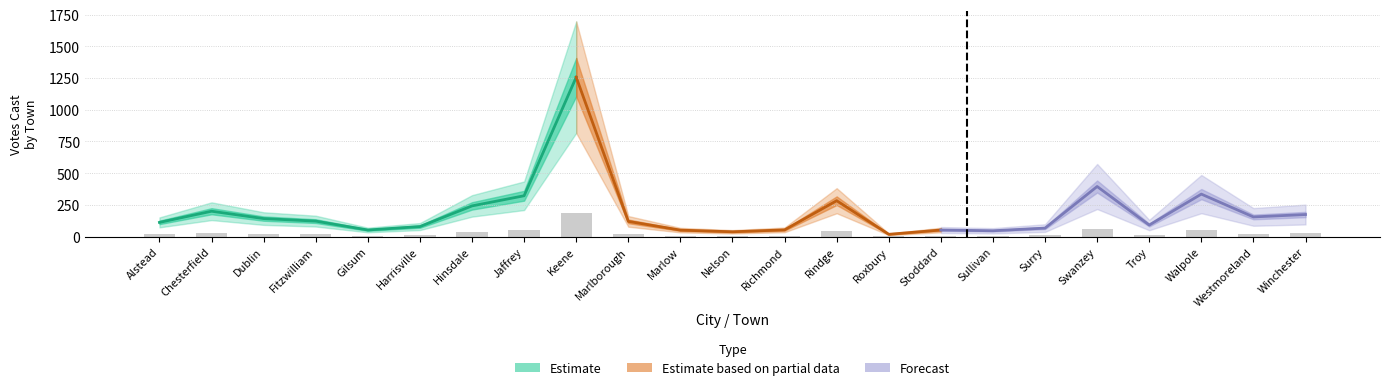

What is the sum of all values?

660.9